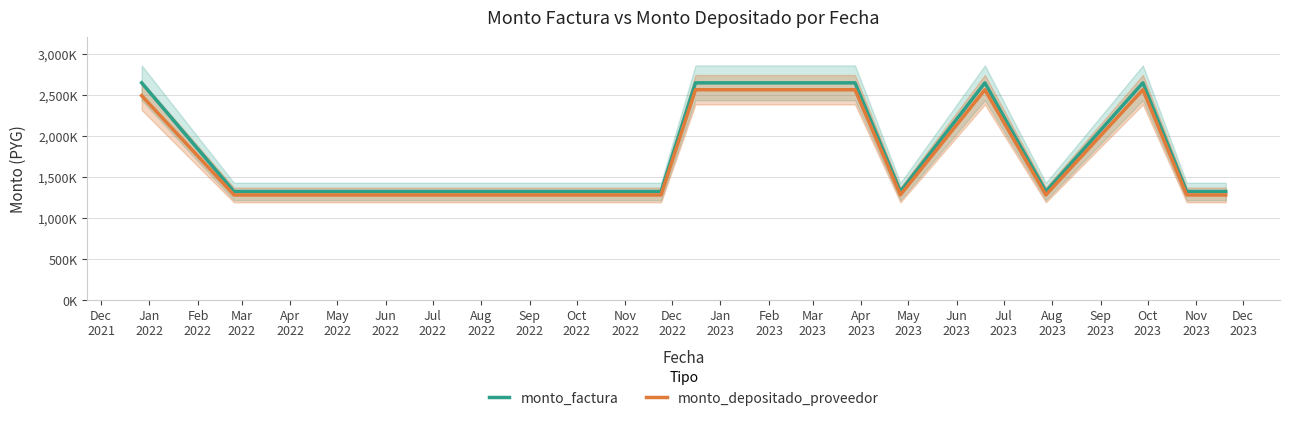

The value of monto_depositado_proveedor at May
2023 is 1282841. True or false?

True